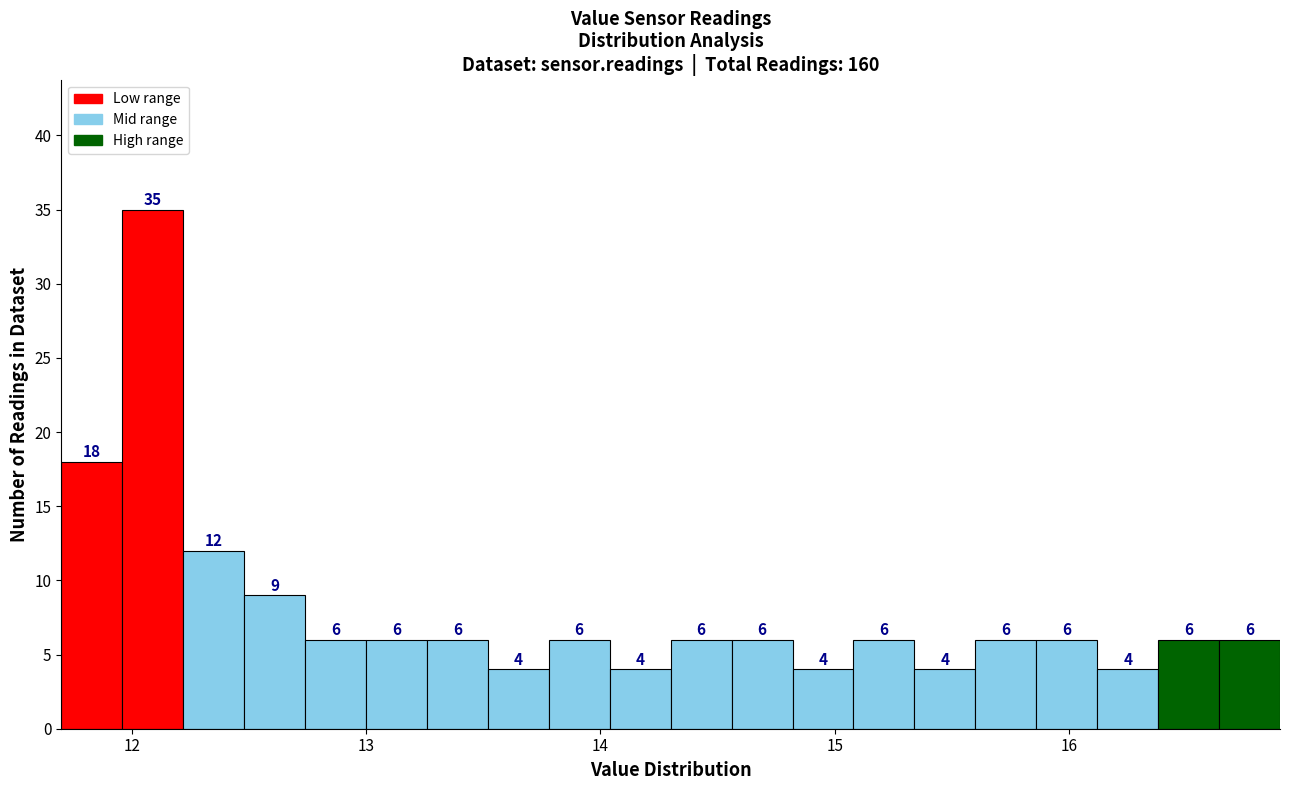

Around what value on the x-axis is the tallest bar? Give the approximate position of its centre, as read against the axis.

12.1